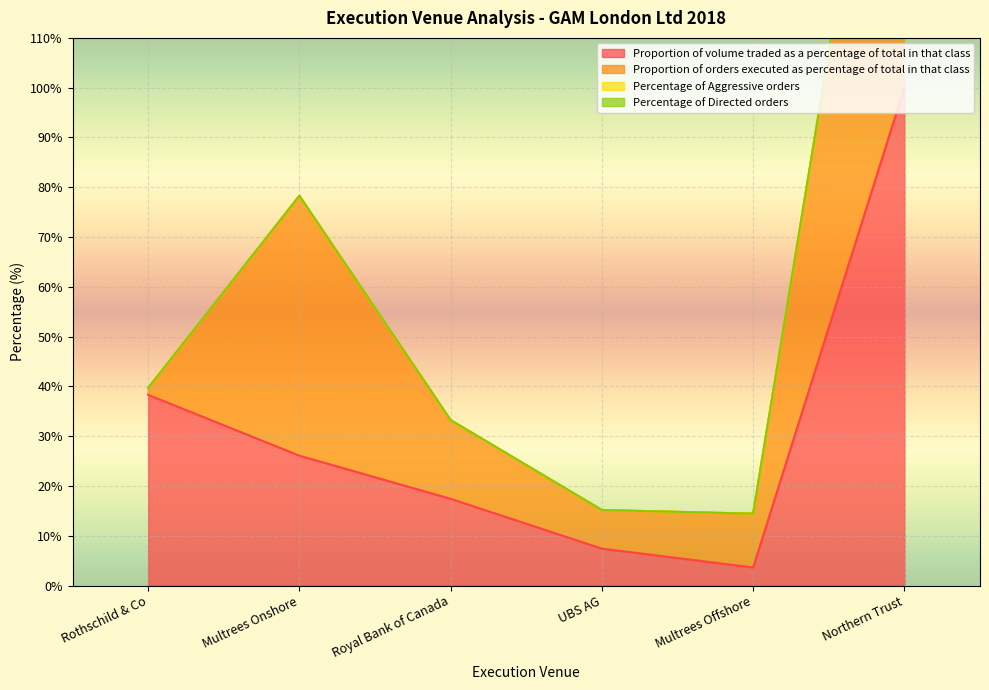

What are all the series names shown in the legend?

Proportion of volume traded as a percentage of total in that class, Proportion of orders executed as percentage of total in that class, Percentage of Aggressive orders, Percentage of Directed orders